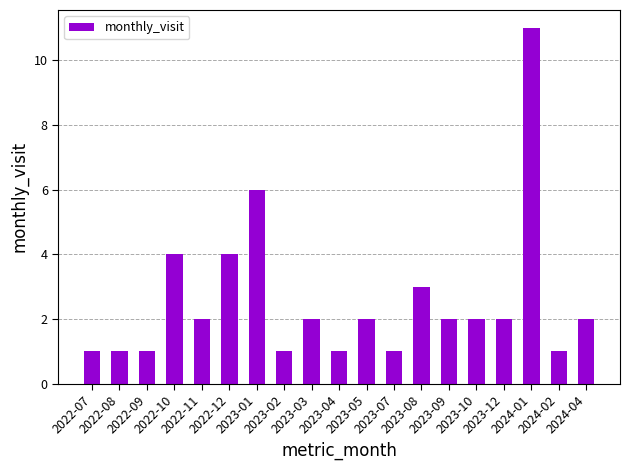

What is the difference between the second highest and minimum values?

5